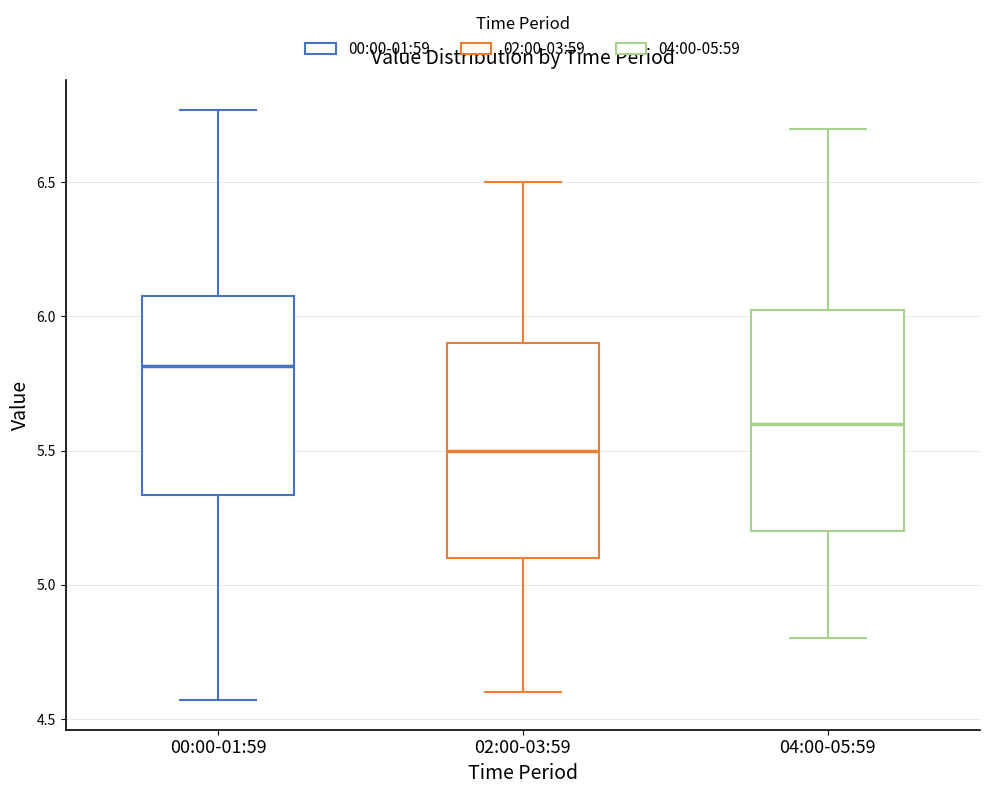

Reading left to right, transcribe this box plot: for each box, give where its median line is, the range the box spans, and where its two whiskers end, as read against the y-axis. The values are not printed on the chart, so give them approximately, as read against the axis.

00:00-01:59: median 5.80, box 5.35 to 6.10, whiskers 4.55 to 6.75
02:00-03:59: median 5.50, box 5.10 to 5.90, whiskers 4.60 to 6.50
04:00-05:59: median 5.60, box 5.20 to 6.05, whiskers 4.80 to 6.70